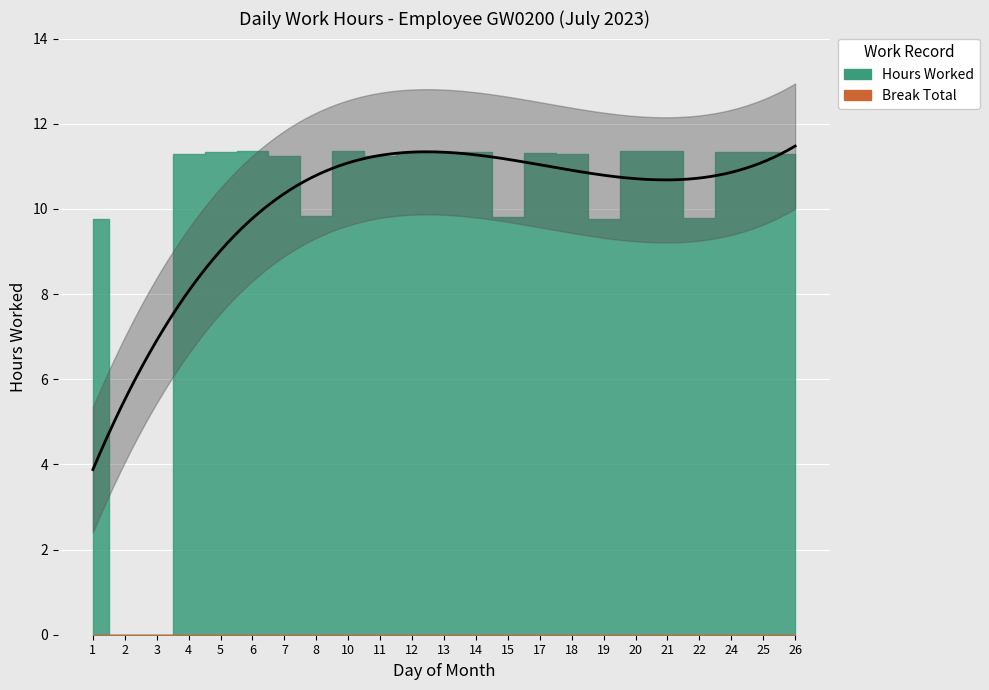

Which series has the largest total across all categories?

Hours Worked